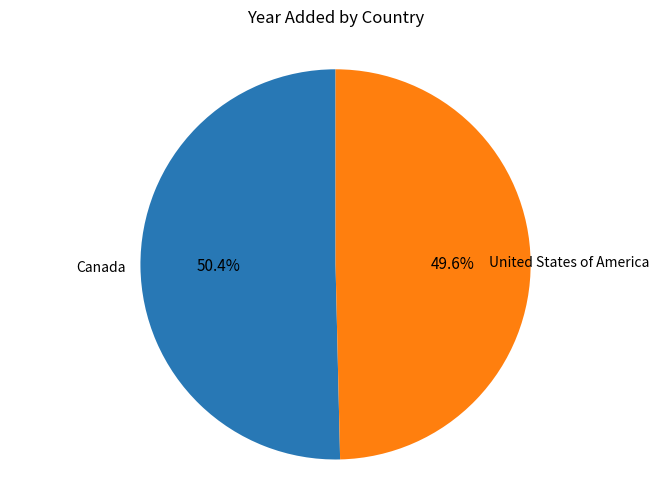

To the nearest percent, what is the difference between the largest and smallest slice percentages?

1%